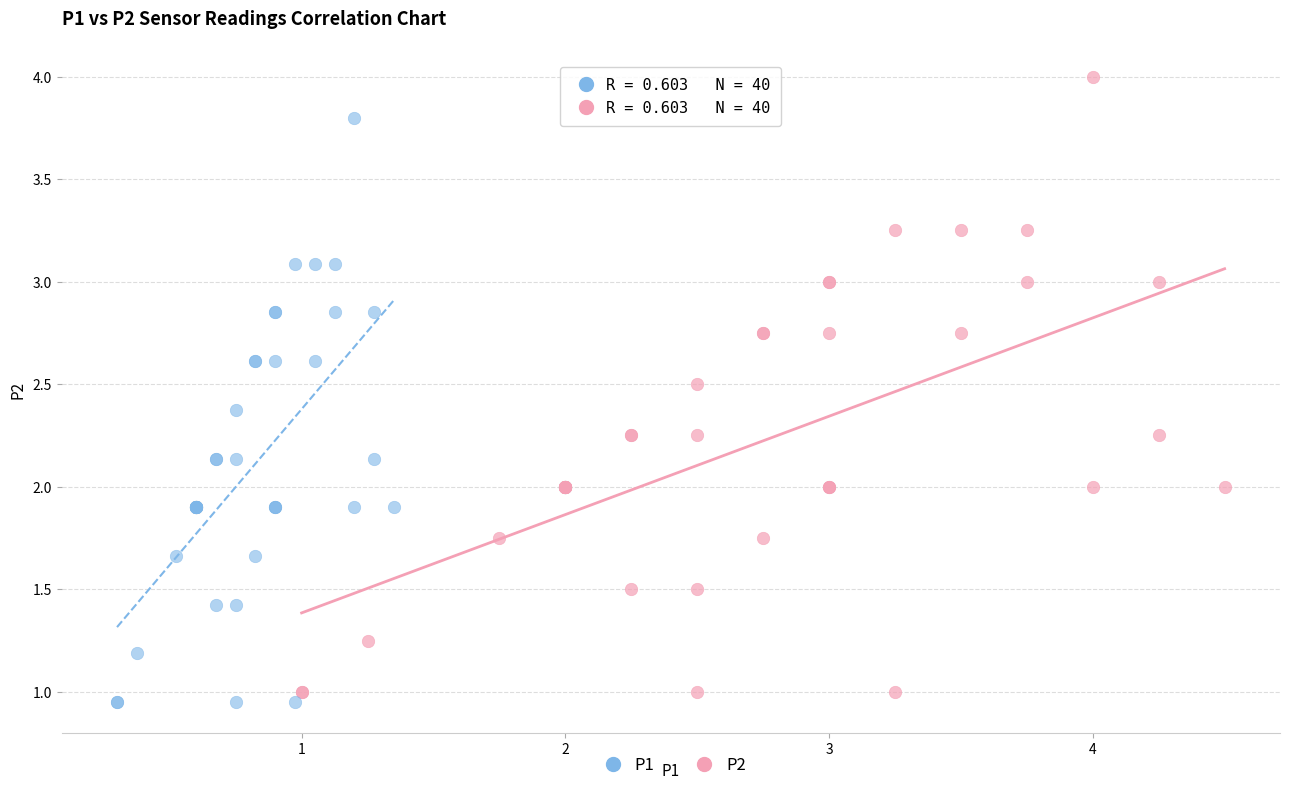

Which series has the largest Y range (max minus min)?

P2